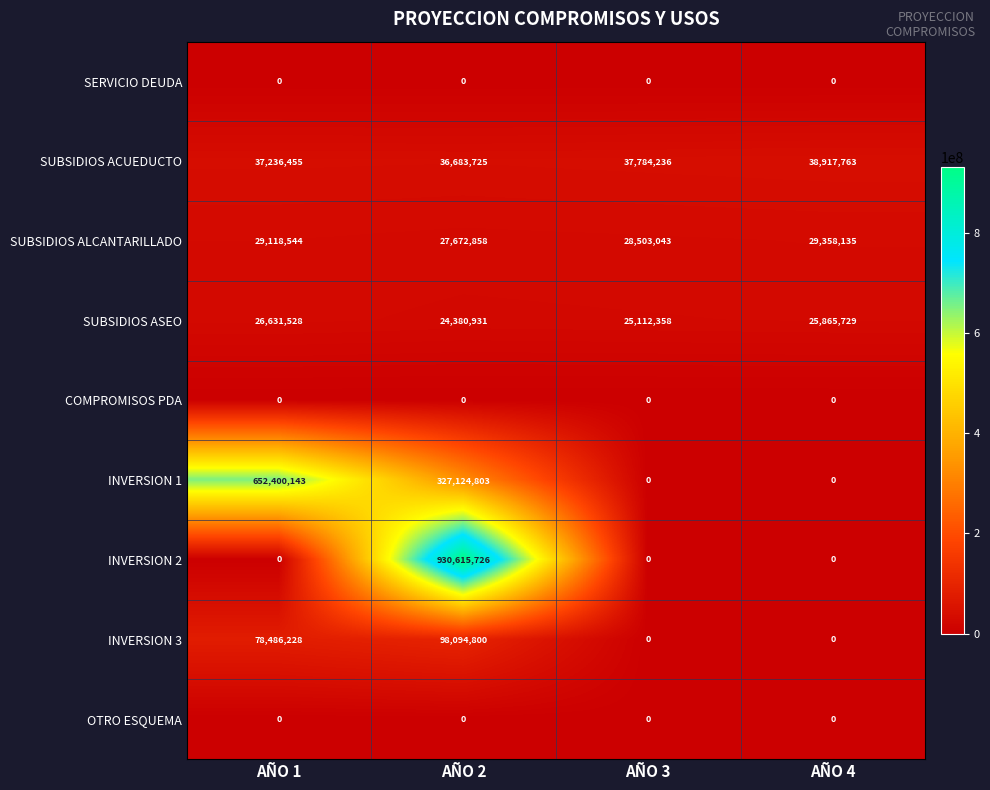

What is the sum of all INVERSION 3 values?

176581028